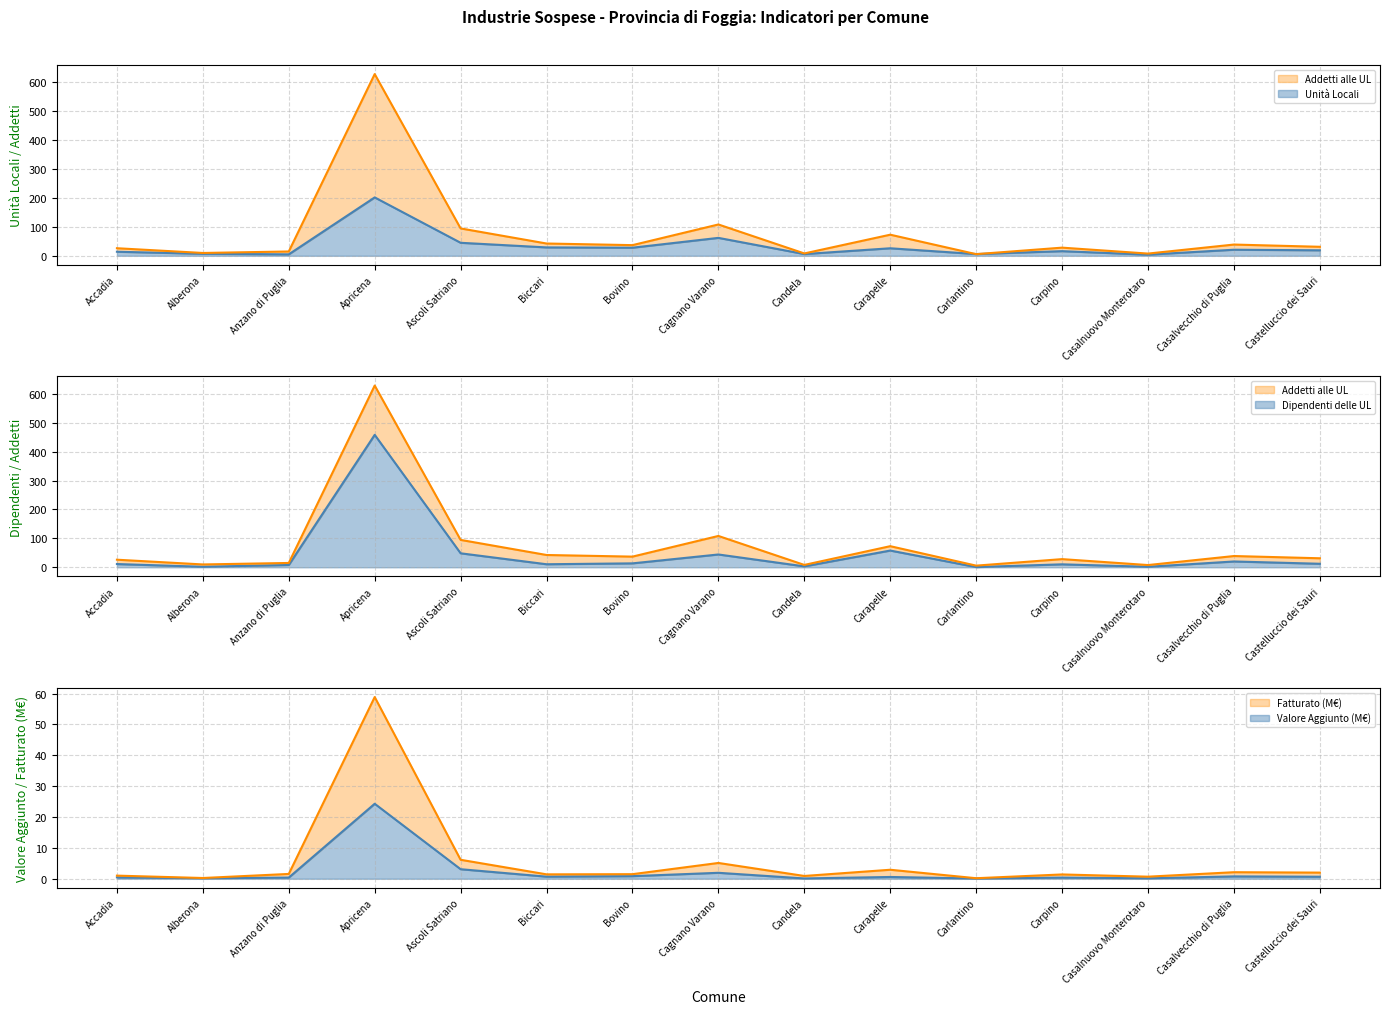

What is the label of the 15th point from the left?

Castelluccio dei Sauri